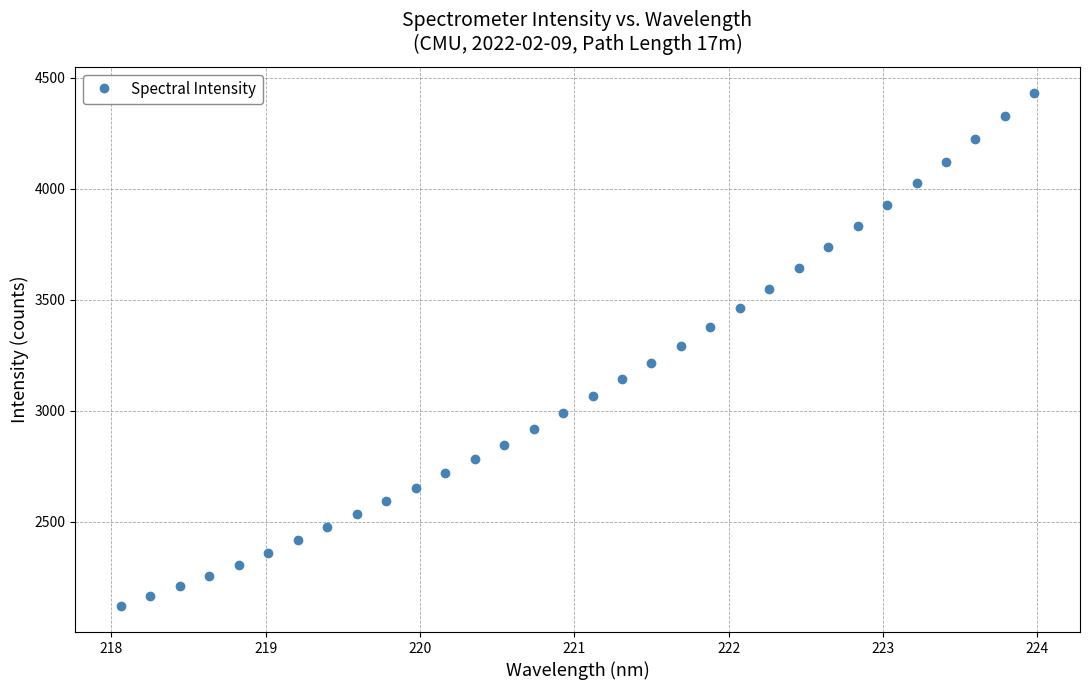

What is the average value?

3117.4